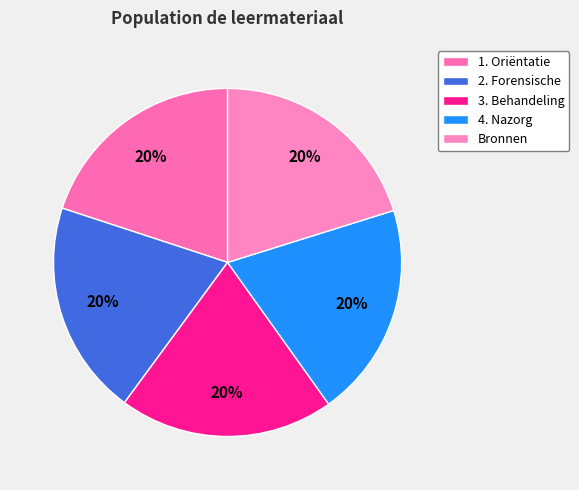

Count the number of slices in the pie.

5